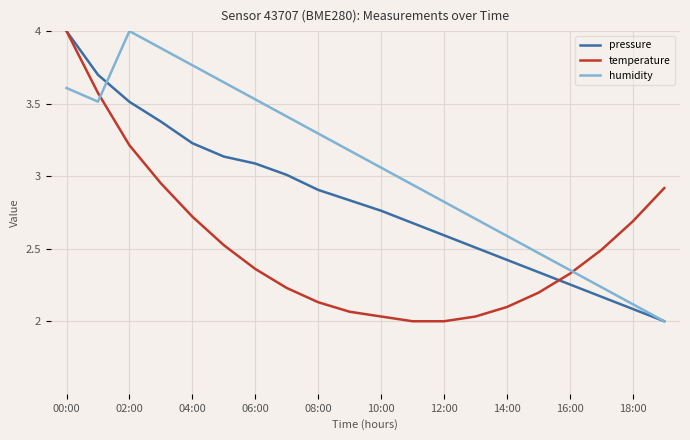

After their last crossing, which series has the higher values: temperature or humidity?

temperature